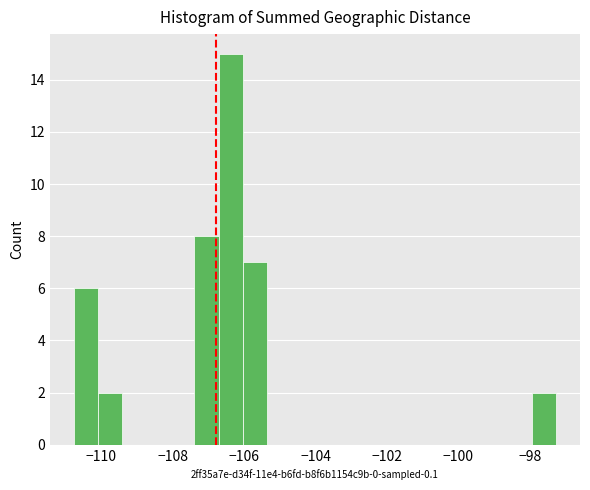

Read against the x-axis, roughly where is the centre of the tallest bar?

-106.4